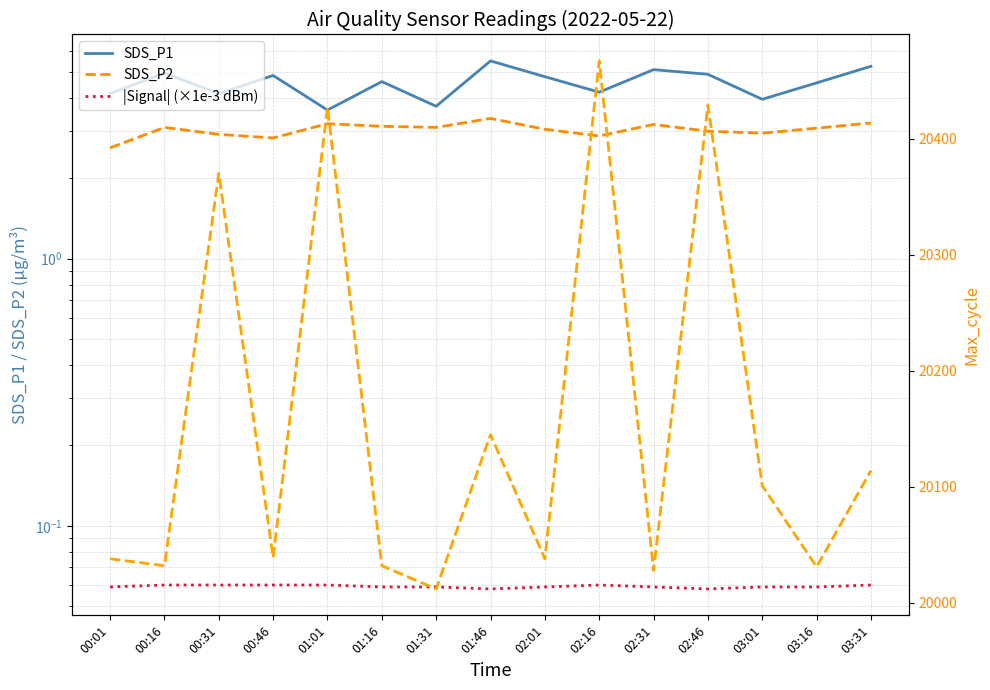

What value does the |Signal| (×1e-3 dBm) series have at 02:46?

0.1